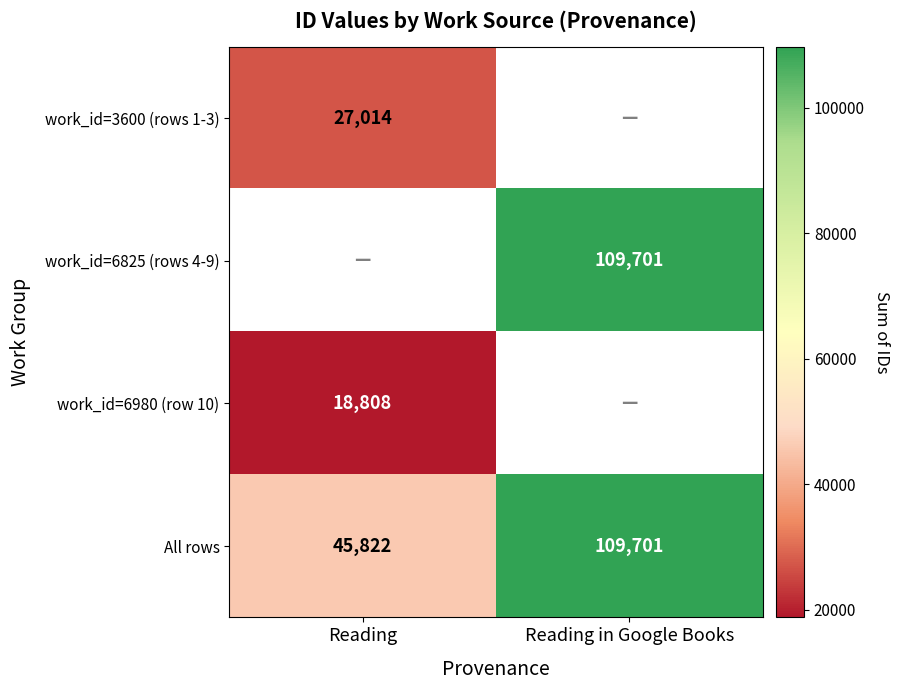

The value of All rows at Reading in Google Books is 109701. True or false?

True